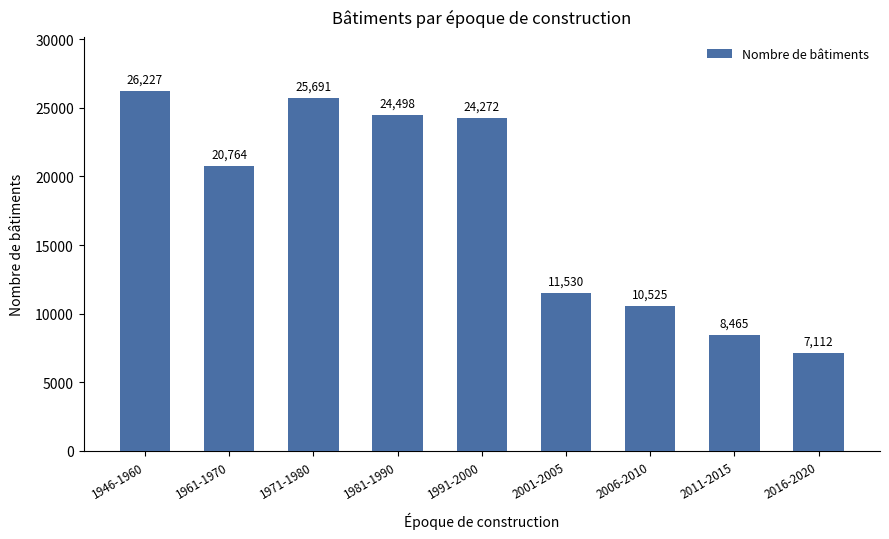

Does the chart contain any negative values?

No